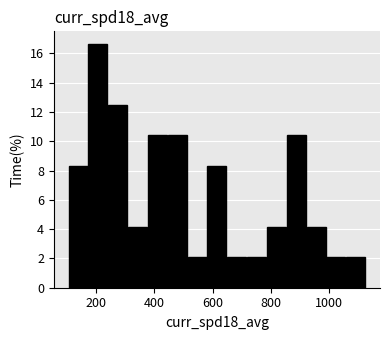

Around what value on the x-axis is the tallest bar? Give the approximate position of its centre, as read against the axis.

200